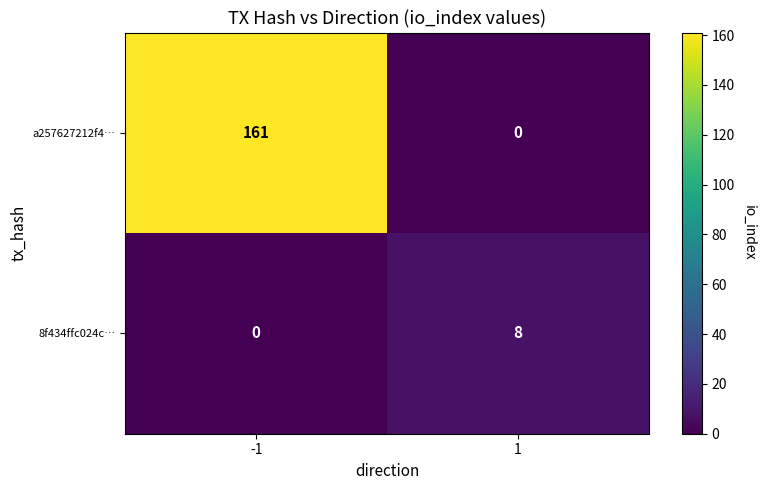

What is the sum of the 8f434ffc024c… values at 1 and -1?

8